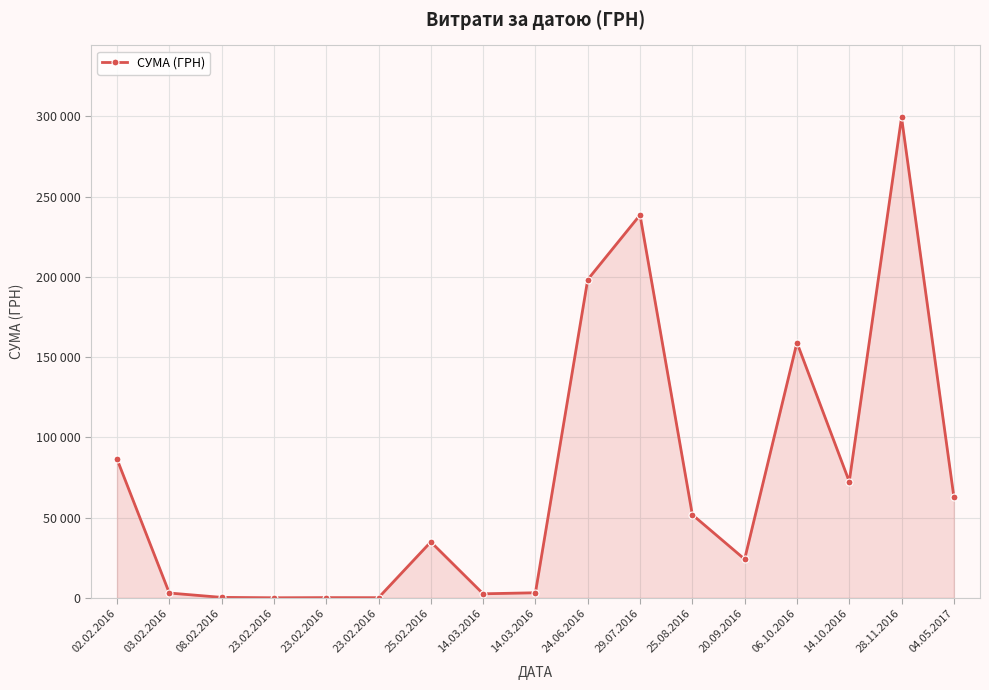

The chart shows a value of 79.1 at 23.02.2016. True or false?

True